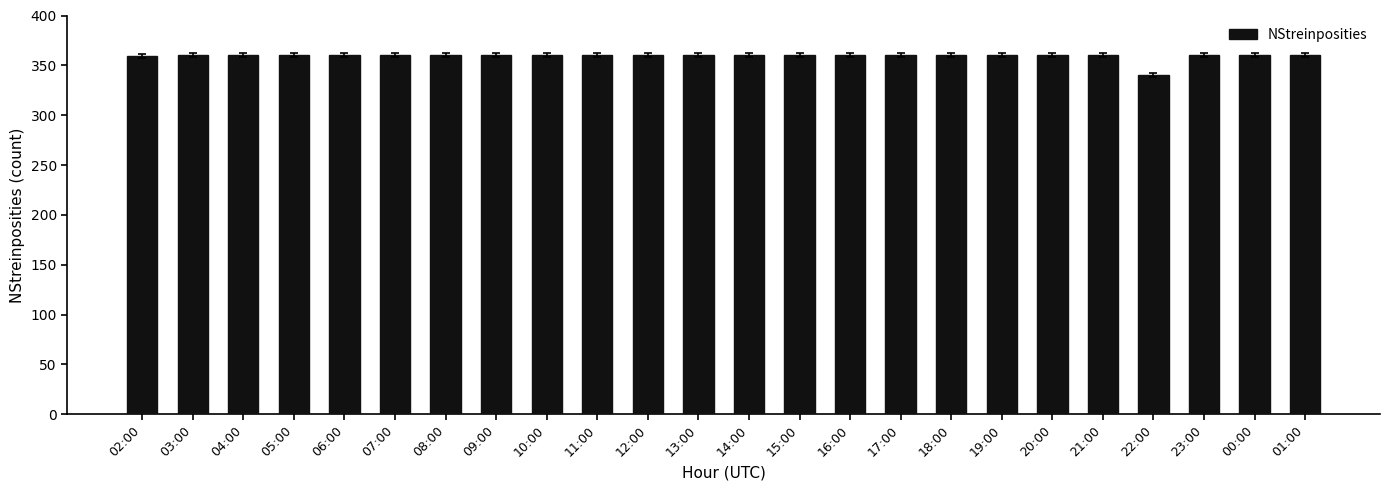

Count the number of data series in this chart.

1